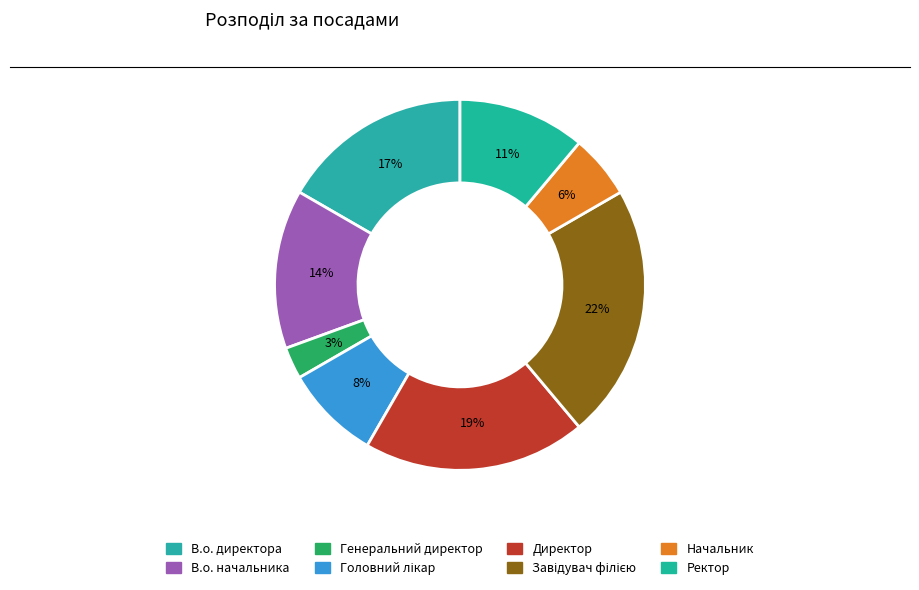

Between В.о. начальника and Директор, which is larger?

Директор